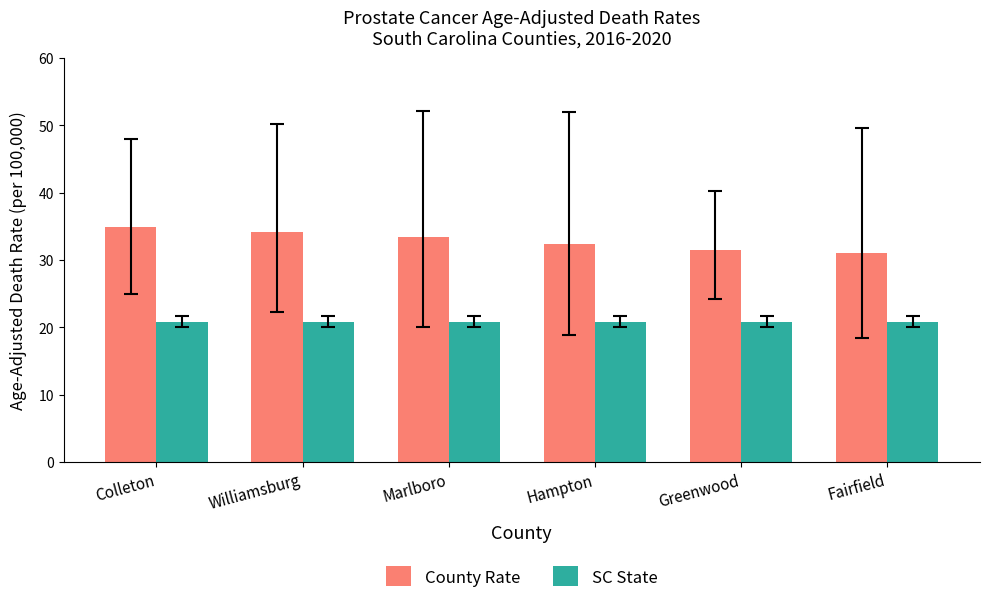

What is the label of the 6th bar from the left?

Fairfield